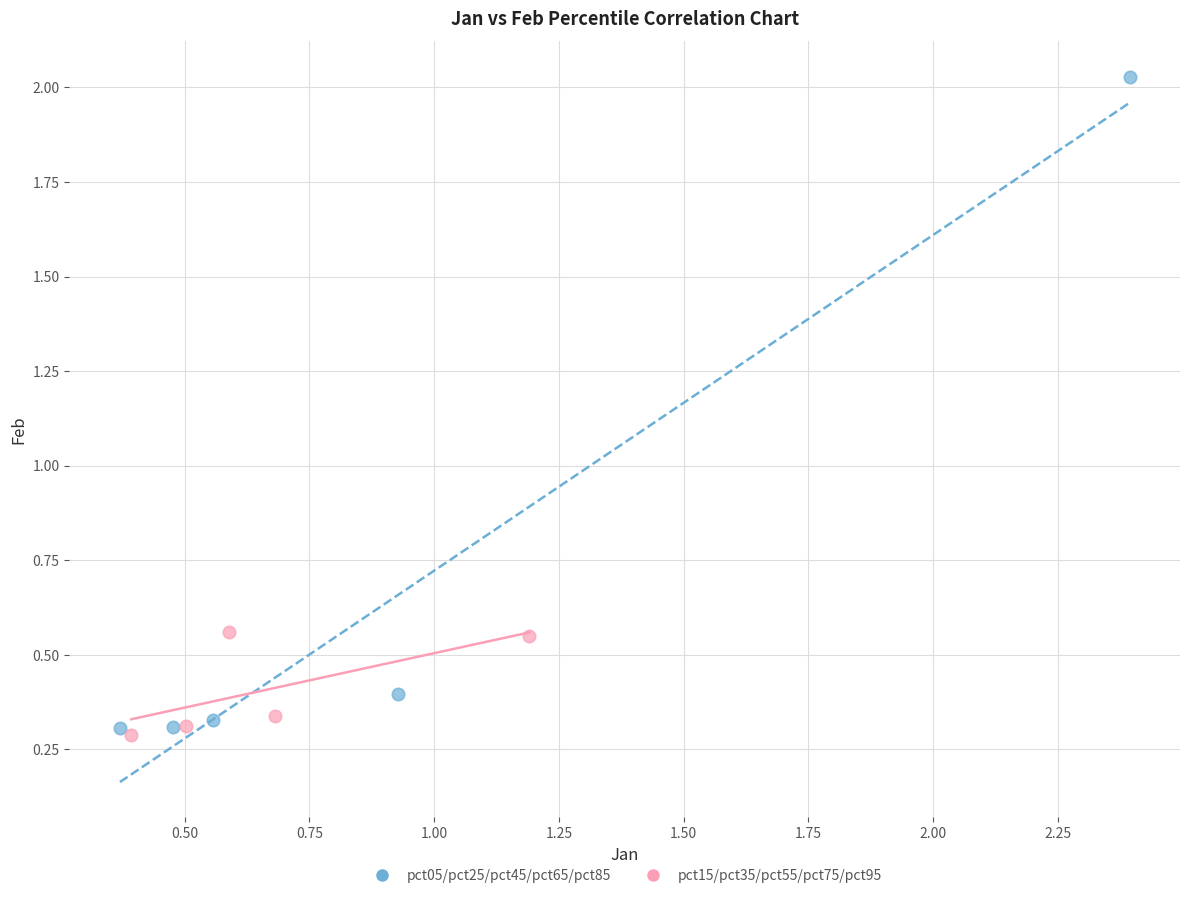

What are all the series names shown in the legend?

pct05/pct25/pct45/pct65/pct85, pct15/pct35/pct55/pct75/pct95